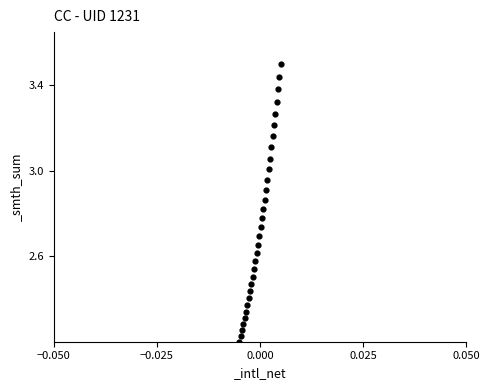

What is the range of Y values (max minus min)?

1.3